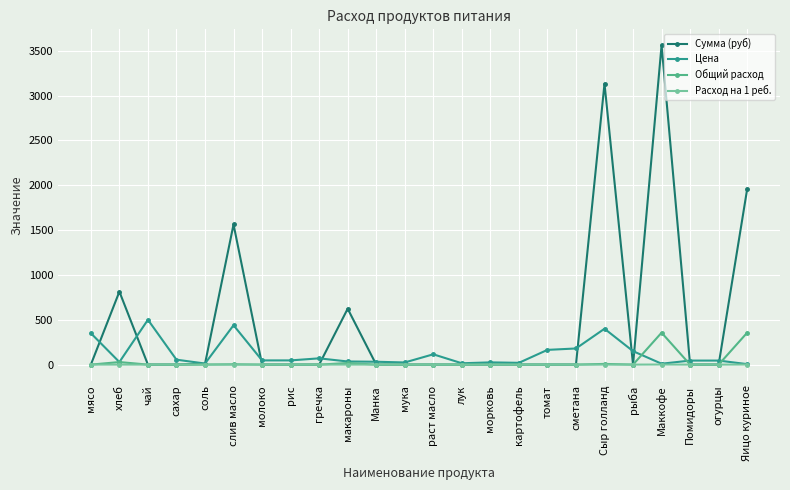

At which category is the sum across all series the highest?

Маккофе